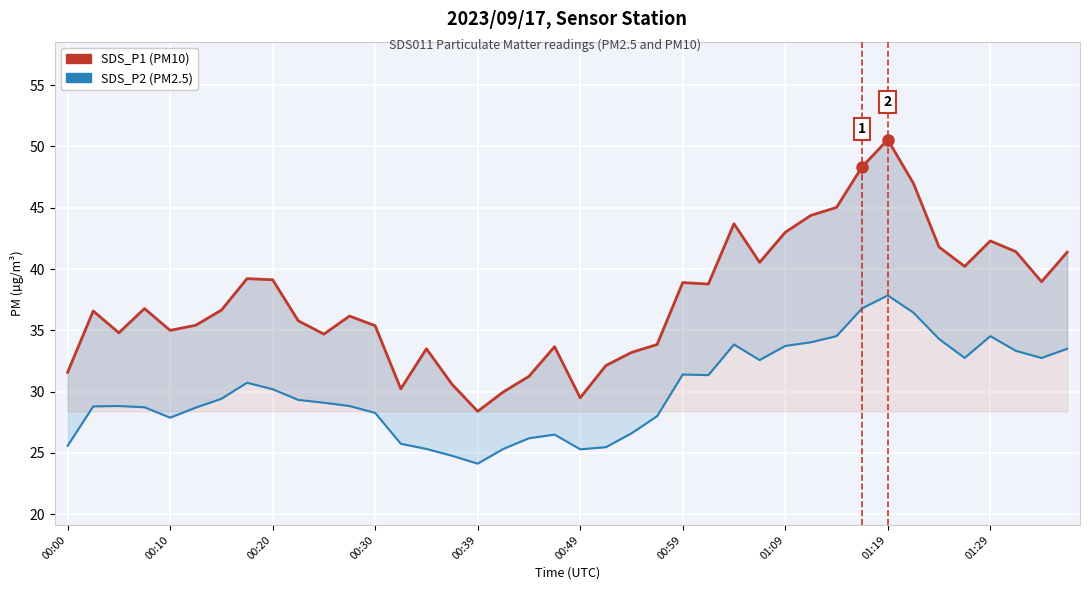

What is the spread (max minus min) of values at 25?

7.4